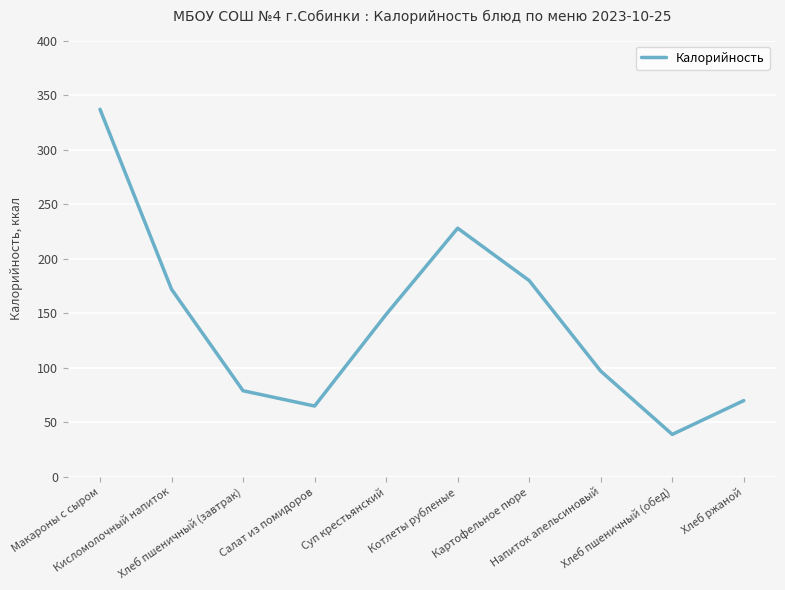

Where is the first local minimum?

Салат из помидоров